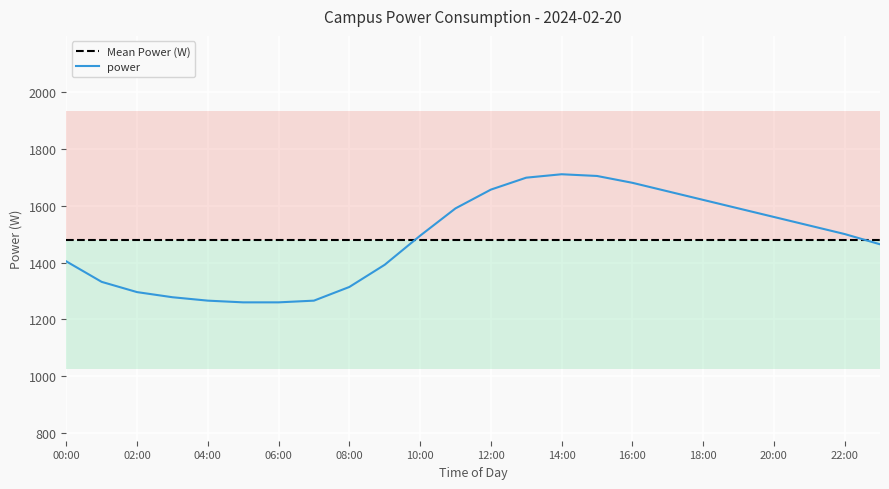

True or false: Mean Power (W) has a value of 731.2 at 22:00.

False